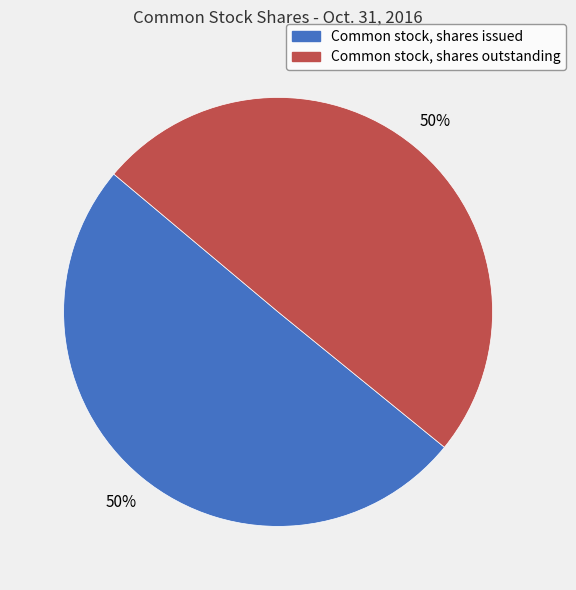

Combined, do Common stock, shares issued and Common stock, shares outstanding account for over 50%?

Yes